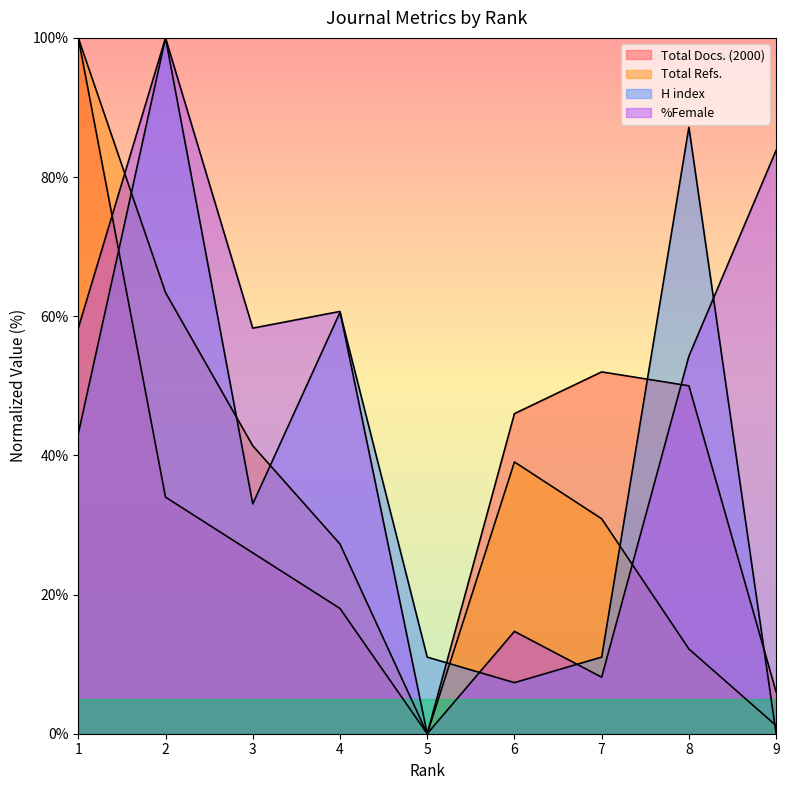

Reading left to right, what are all the values shown in this chart?

Total Docs. (2000): 100.0	34.0	26.0	18.0	0.0	46.0	52.0	50.0	6.0
Total Refs.: 100.0	63.4	41.4	27.3	0.0	39.1	30.9	12.2	1.2
H index: 43.1	100.0	33.0	60.6	11.0	7.3	11.0	87.2	0.0
%Female: 58.3	100.0	58.3	60.7	0.0	14.7	8.1	54.3	83.8